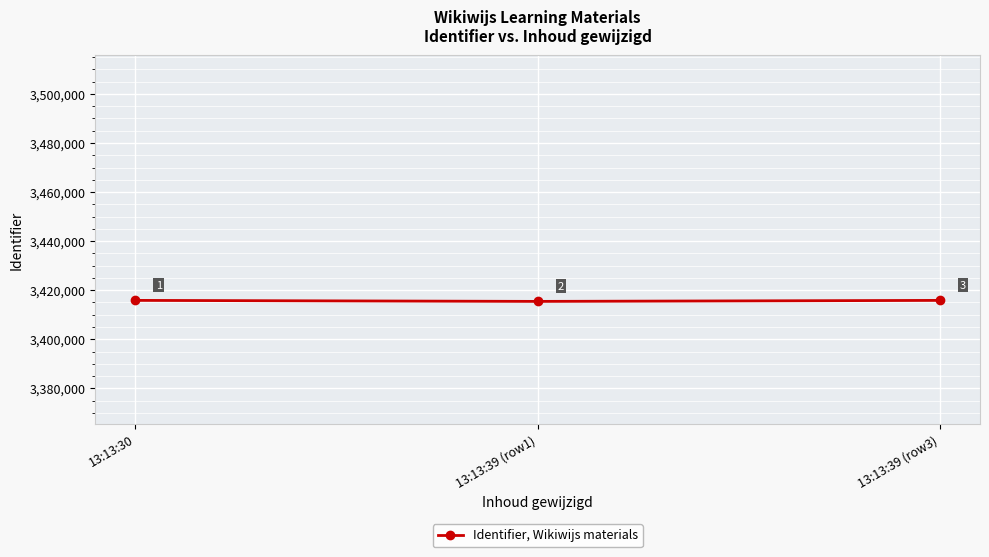

The value at 13:13:30 is 3415851. True or false?

True